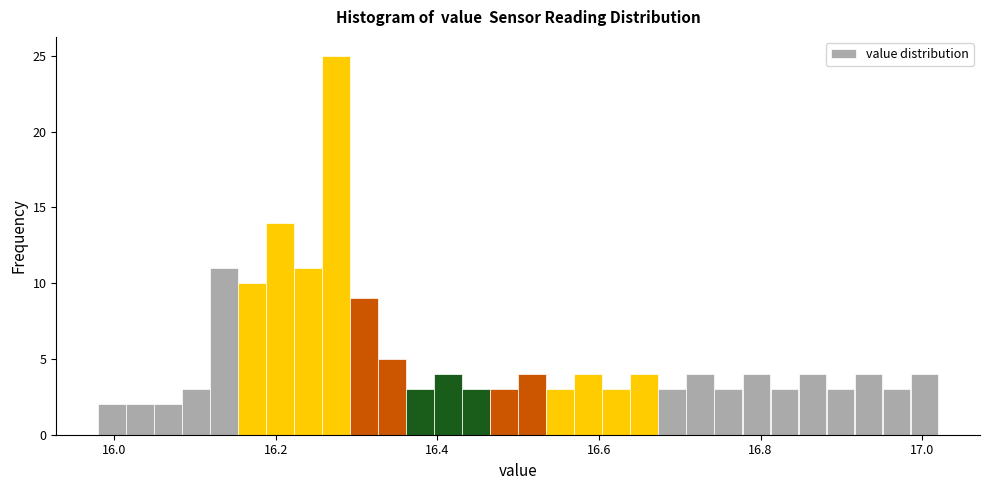

Around what value on the x-axis is the tallest bar? Give the approximate position of its centre, as read against the axis.

16.28